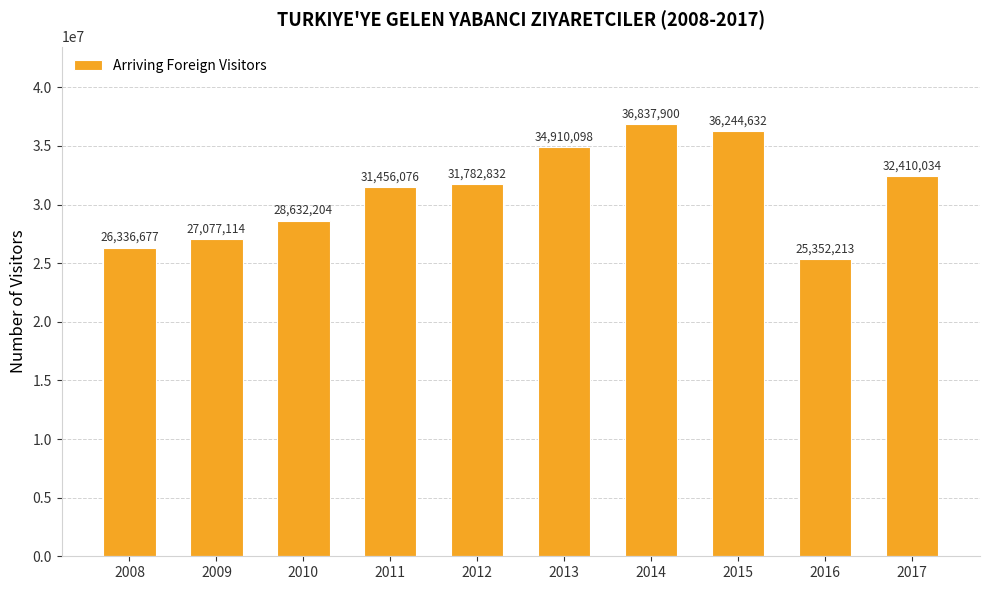

What is the value of the 1st bar from the left?

26336677